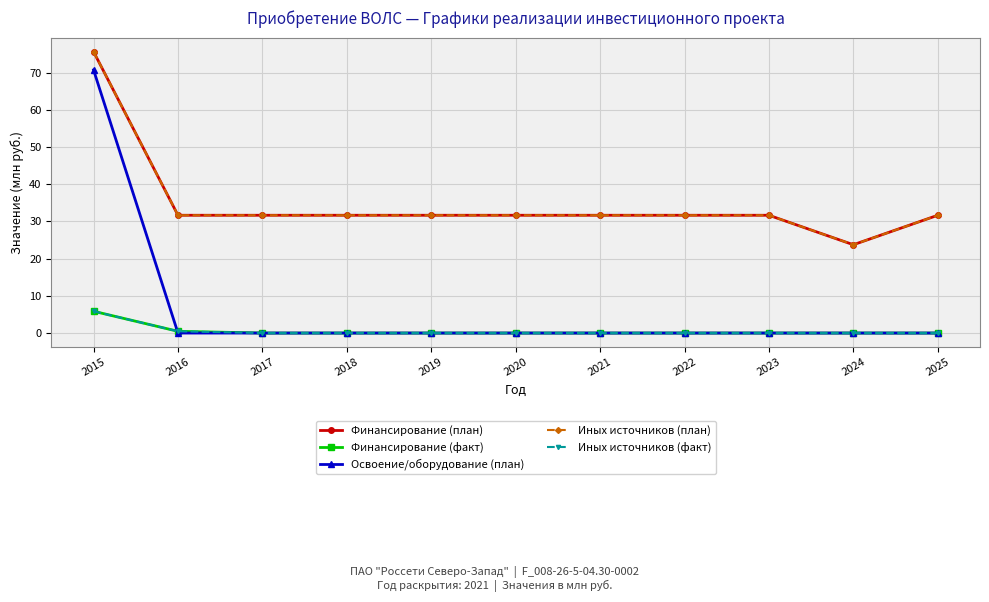

Where does the Финансирование (план) series first go above 31?

2015